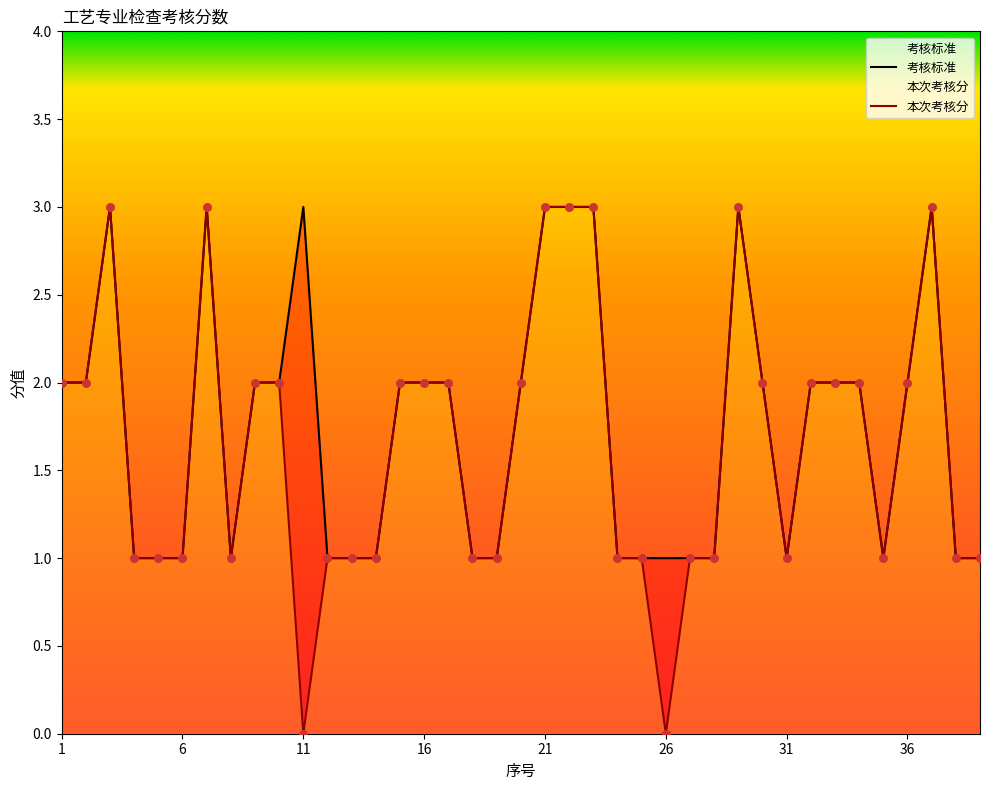

Which series reaches the maximum Y coordinate?

考核标准